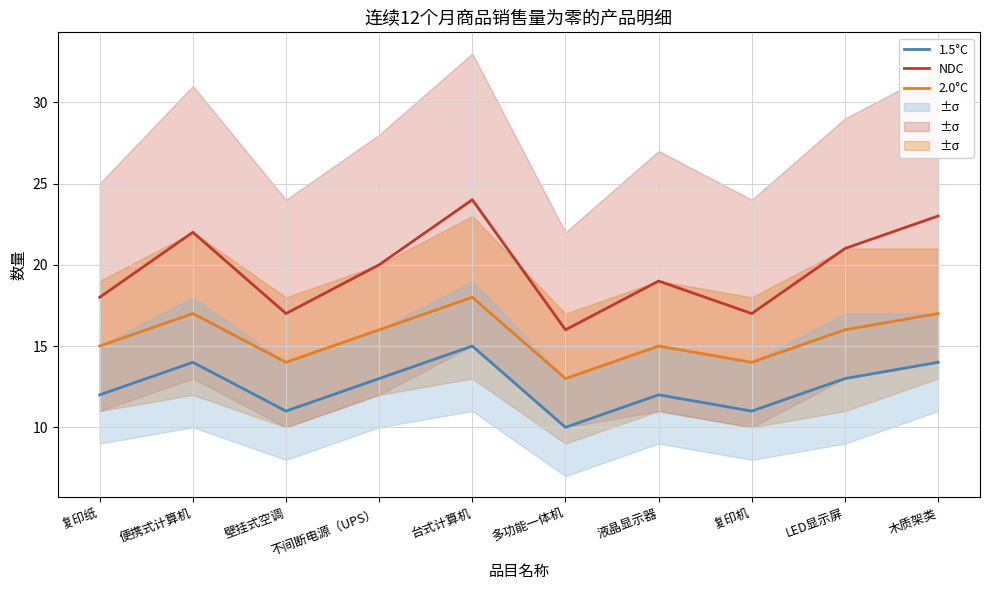

What is the label of the 10th point from the right?

复印纸